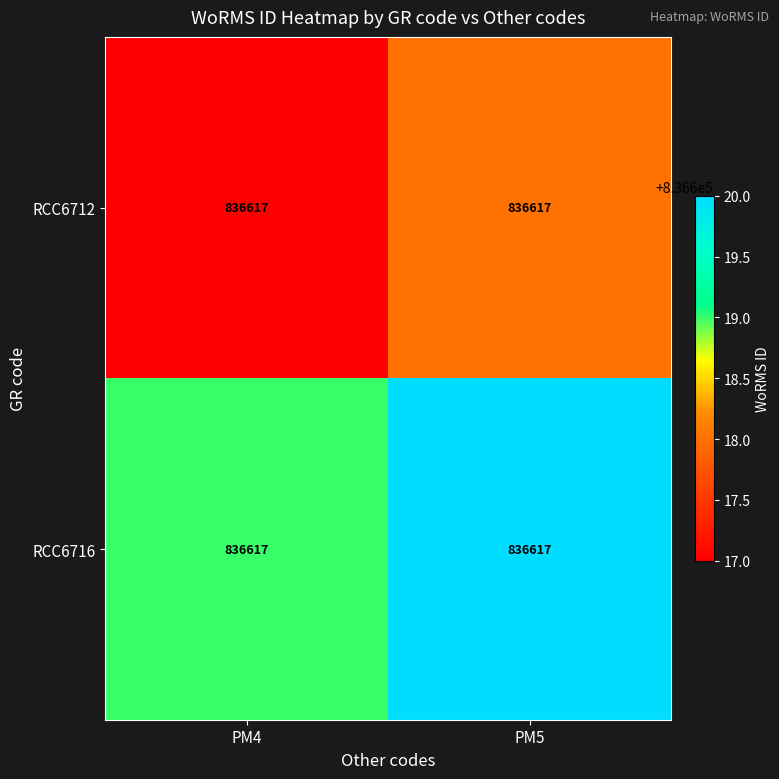

What is the average value of the RCC6716 series?

836620